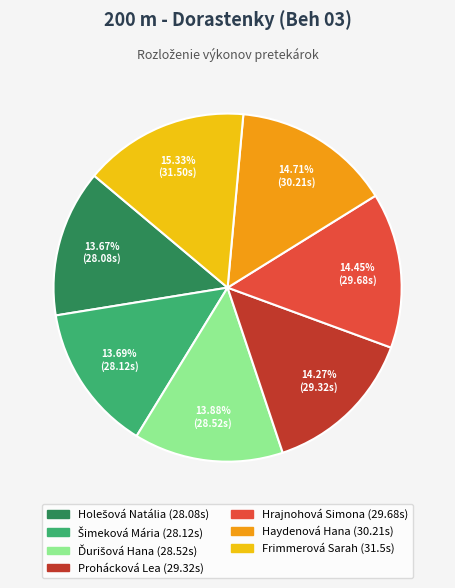

What is the largest slice in the pie chart?

Frimmerová Sarah